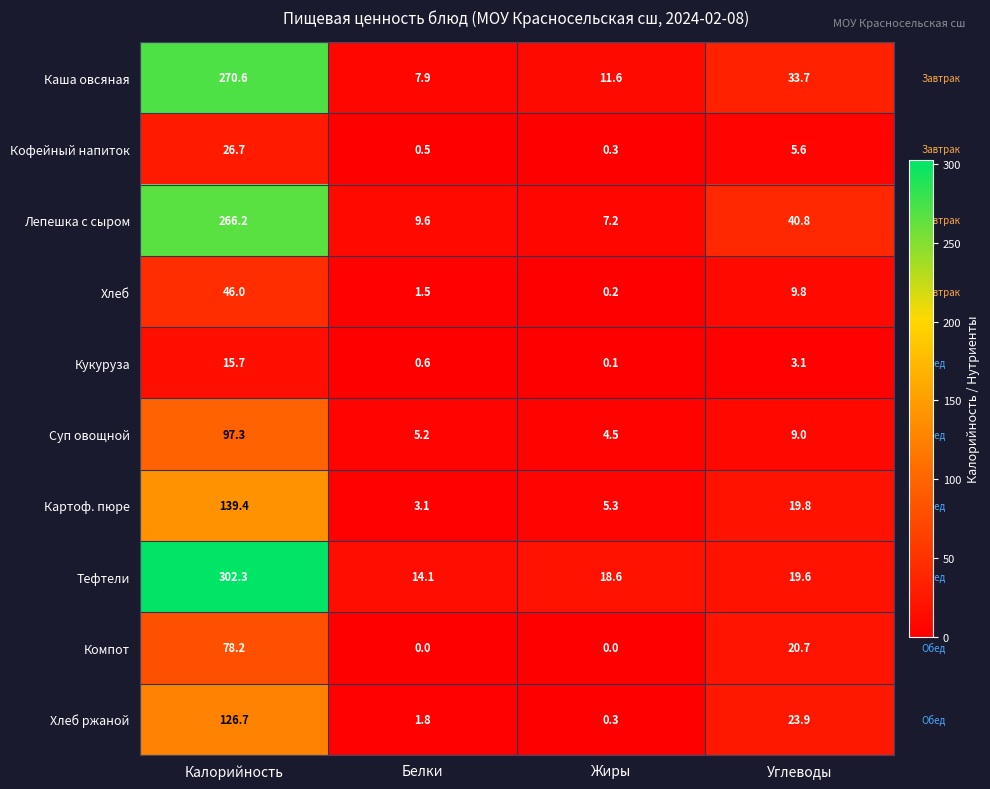

The value of Тефтели at Калорийность is 302.3. True or false?

True